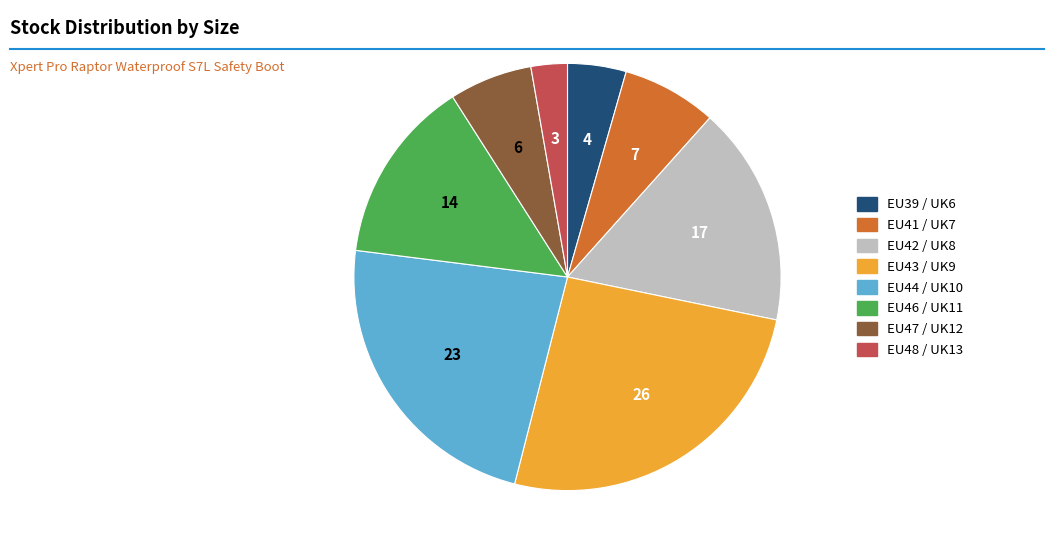

Is there a majority slice in this chart?

No